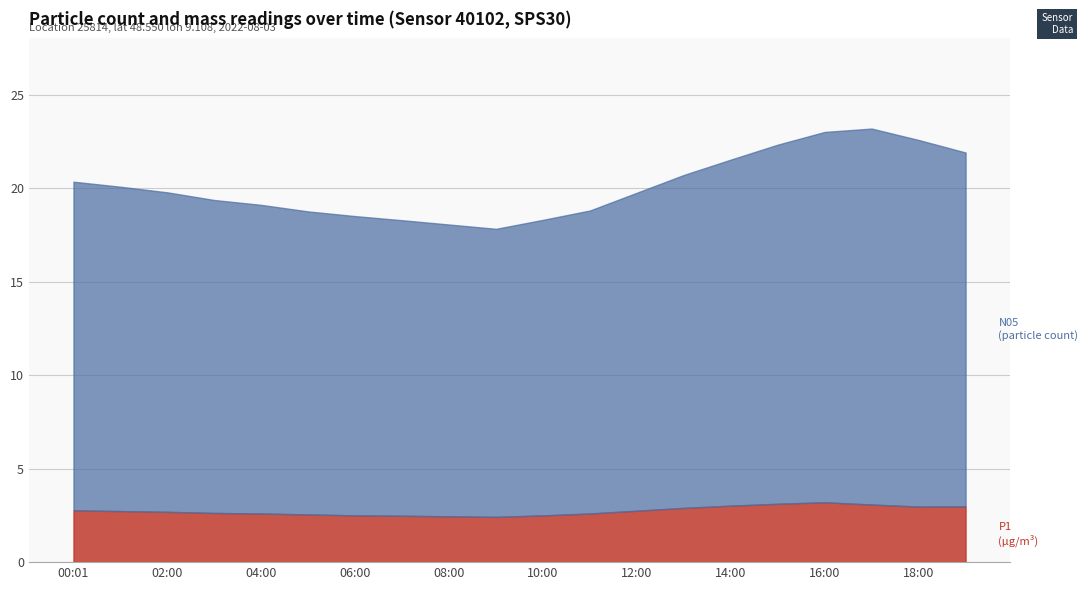

What is the total value across all series at 02:00?

19.8